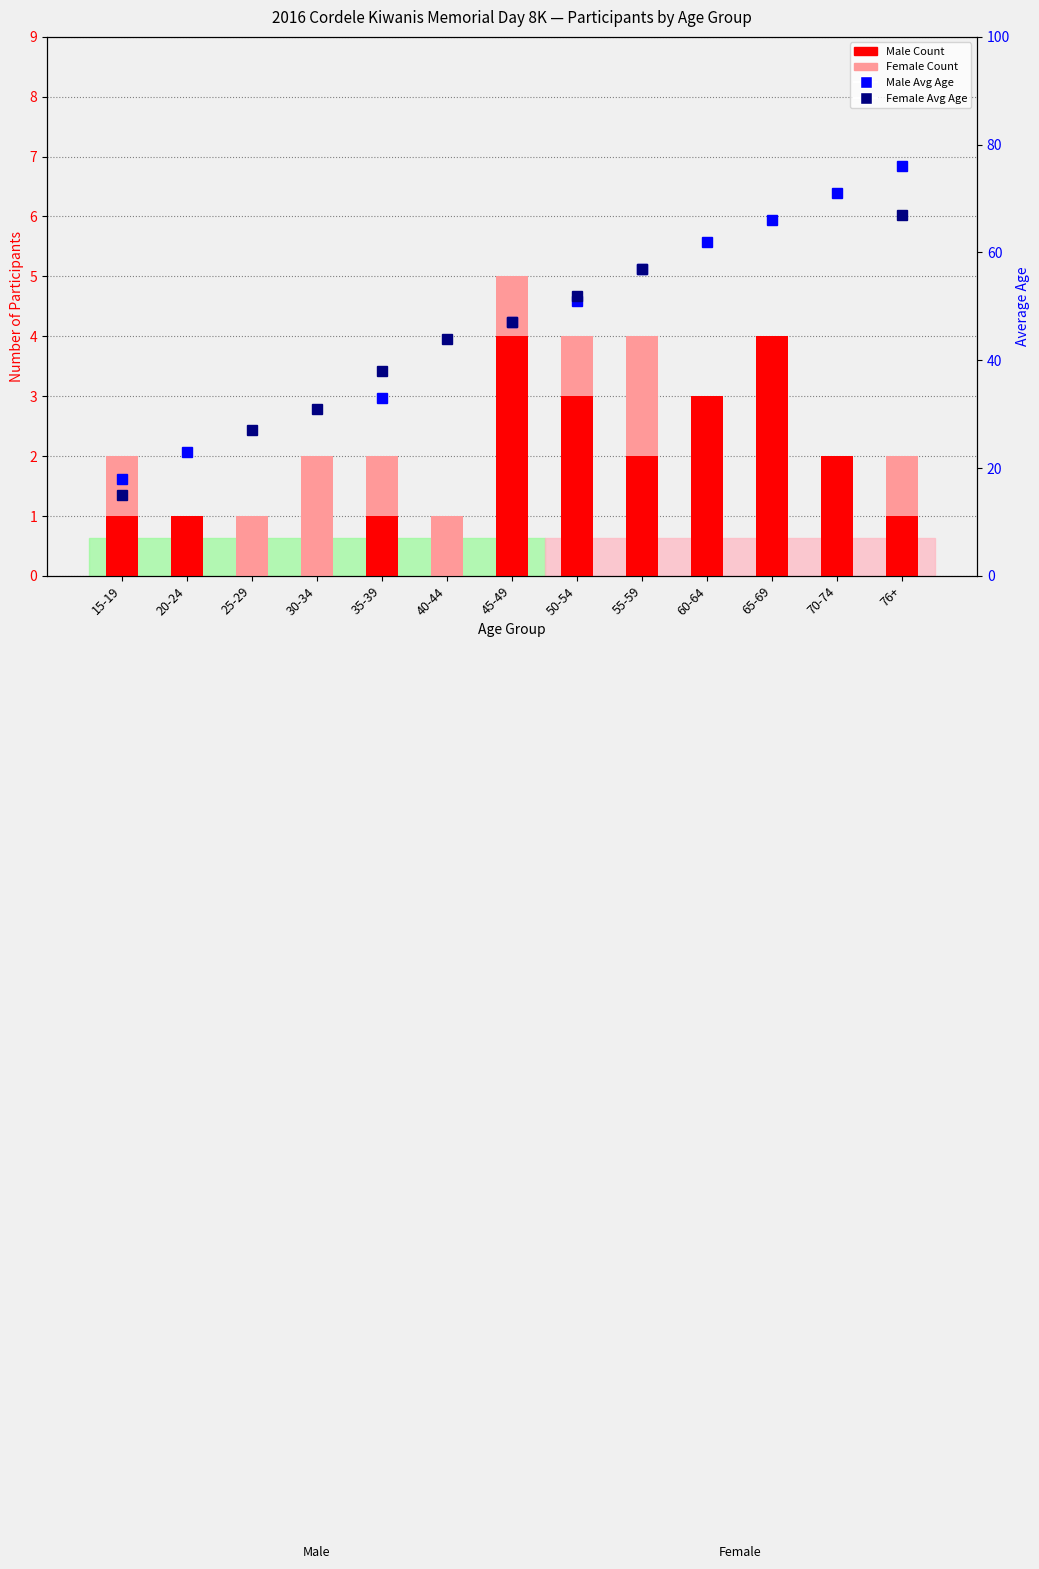

The value of Female Count at 55-59 is 1. True or false?

False